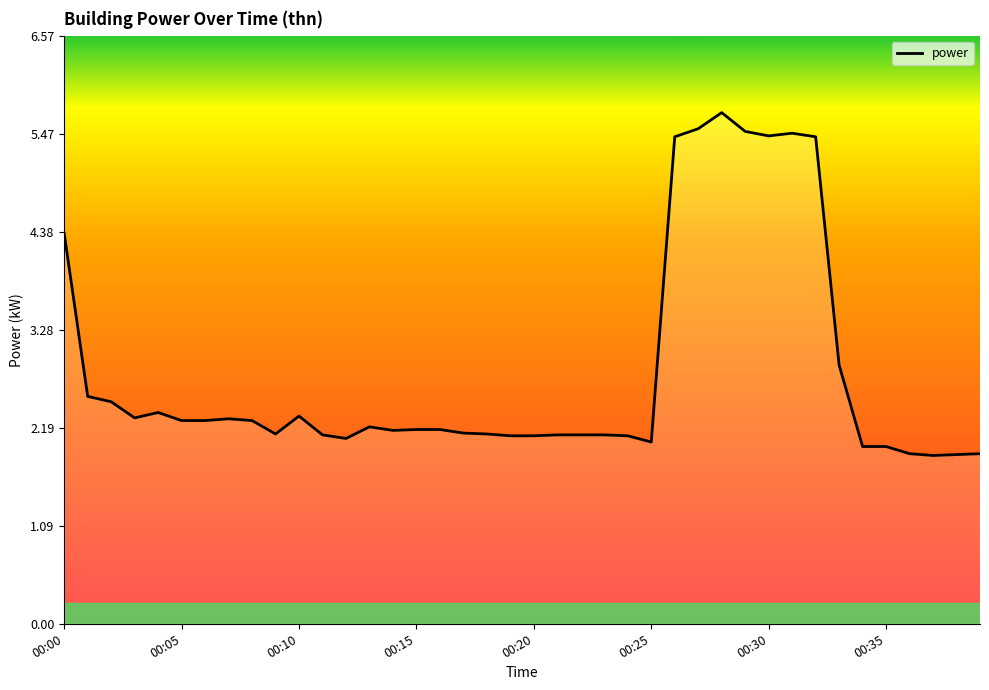

What is the minimum value shown in the chart?

1.9